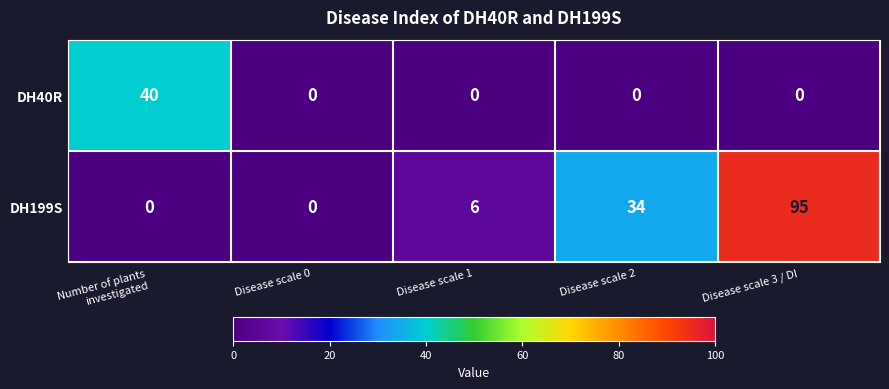

Read the DH199S value at Disease scale 3 / DI.

95